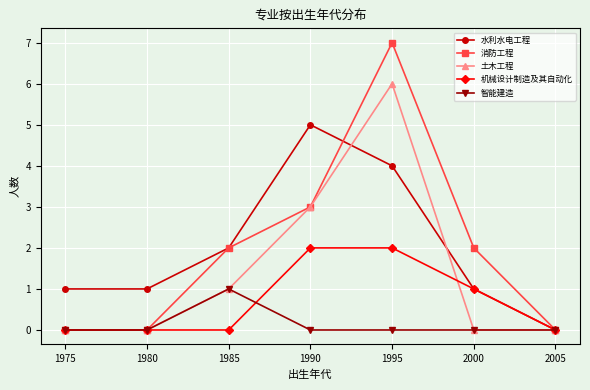

What is the spread (max minus min) of values at 1980?

1